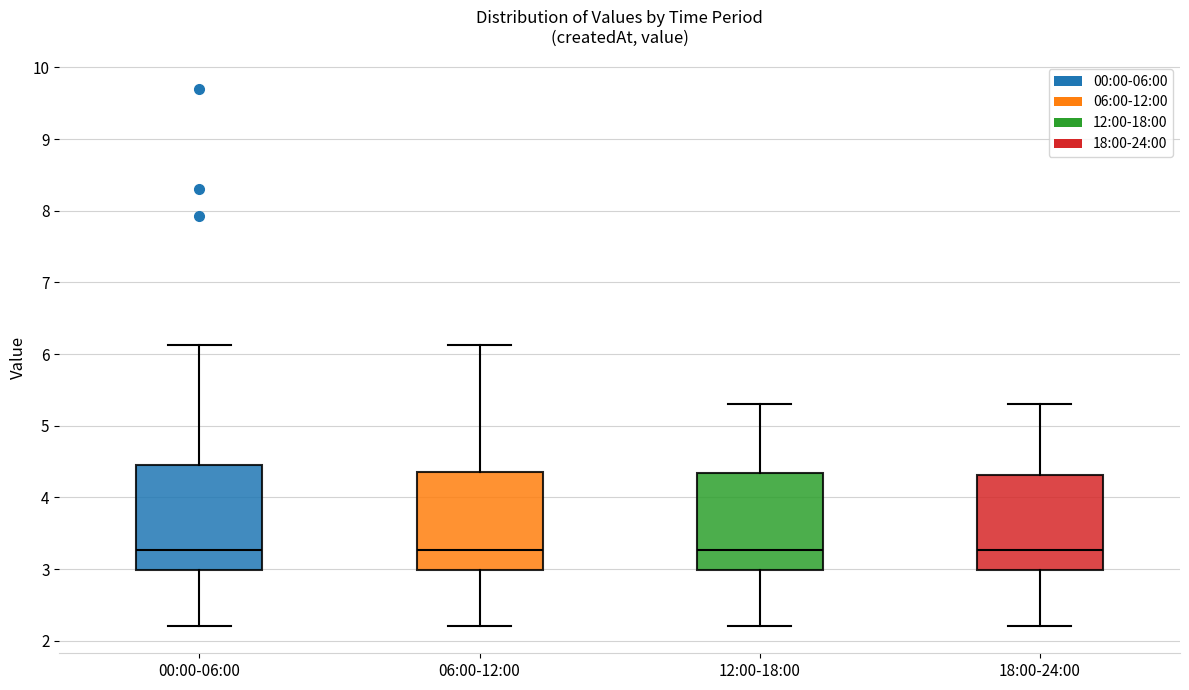

Reading left to right, transcribe this box plot: for each box, give where its median line is, the range the box spans, and where its two whiskers end, as read against the y-axis. The values are not printed on the chart, so give them approximately, as read against the axis.

00:00-06:00: median 3.3, box 3.0 to 4.5, whiskers 2.2 to 6.1
06:00-12:00: median 3.3, box 3.0 to 4.4, whiskers 2.2 to 6.1
12:00-18:00: median 3.3, box 3.0 to 4.3, whiskers 2.2 to 5.3
18:00-24:00: median 3.3, box 3.0 to 4.3, whiskers 2.2 to 5.3